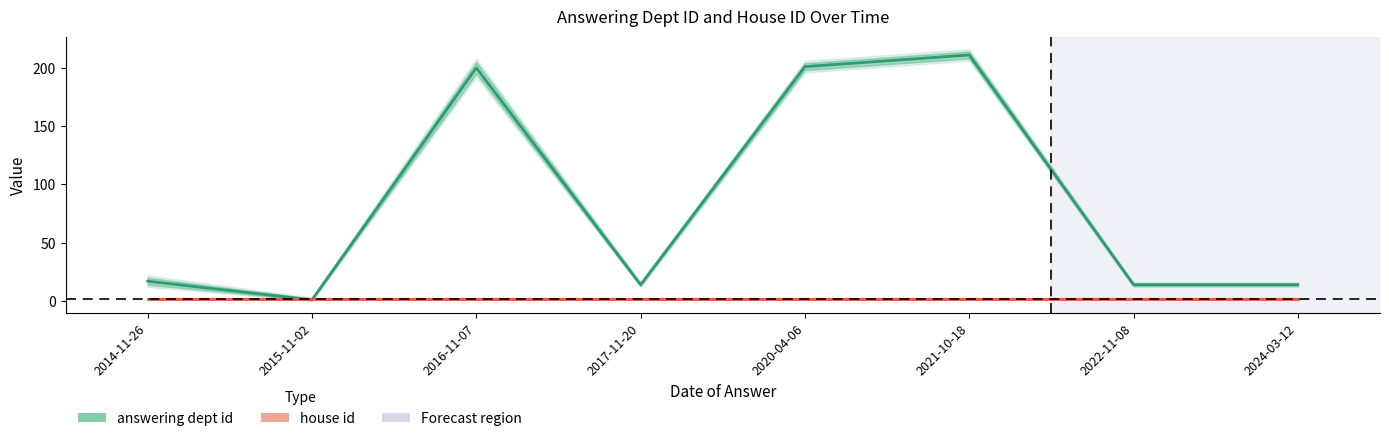

True or false: the data shows 12 at 2014-11-26.

False